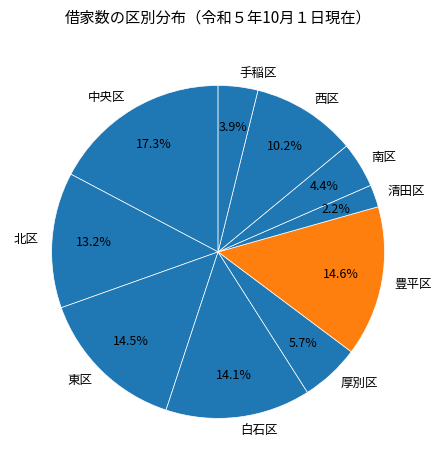

How many slices are in this pie chart?

10